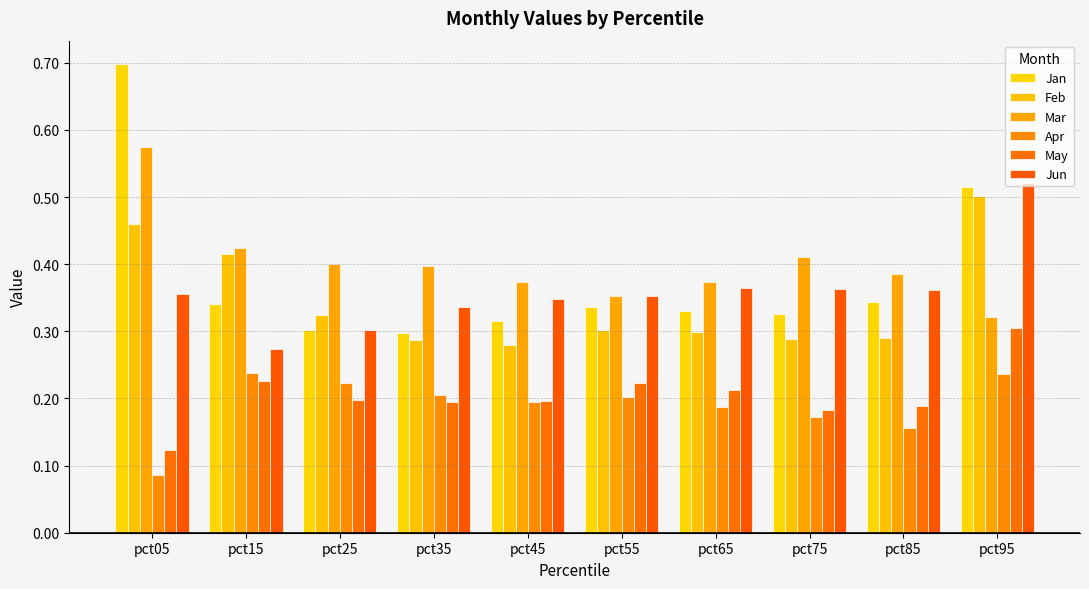

How many series are shown in this chart?

6